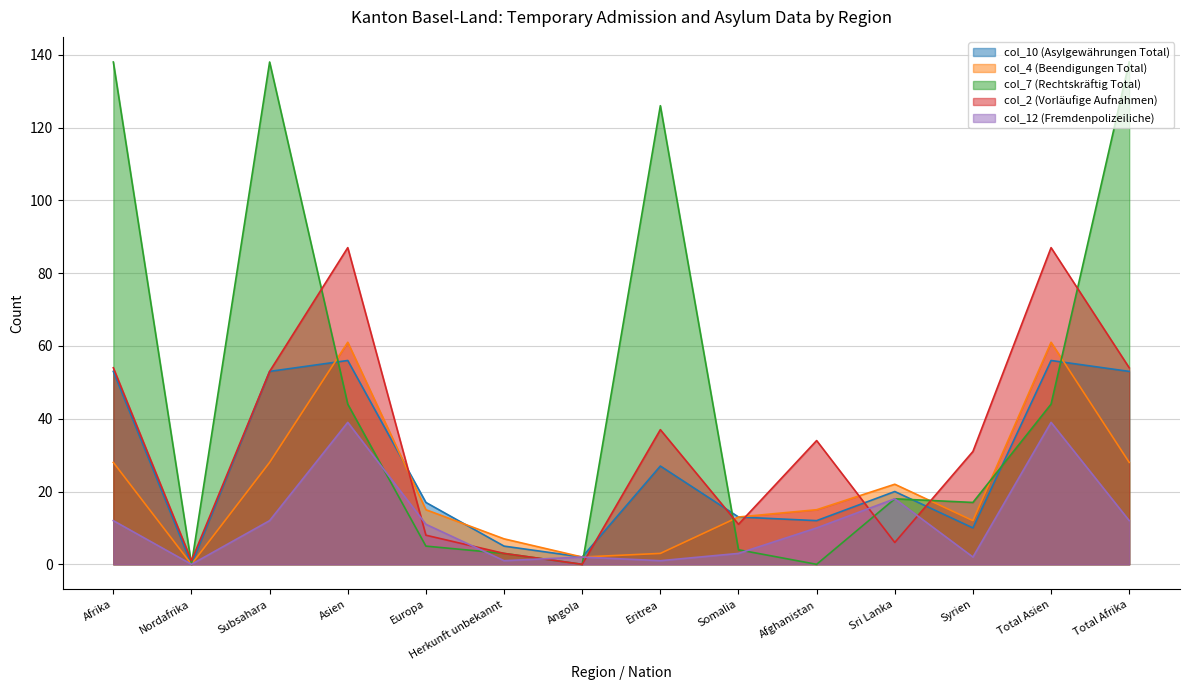

Does the chart have visible grid lines?

Yes